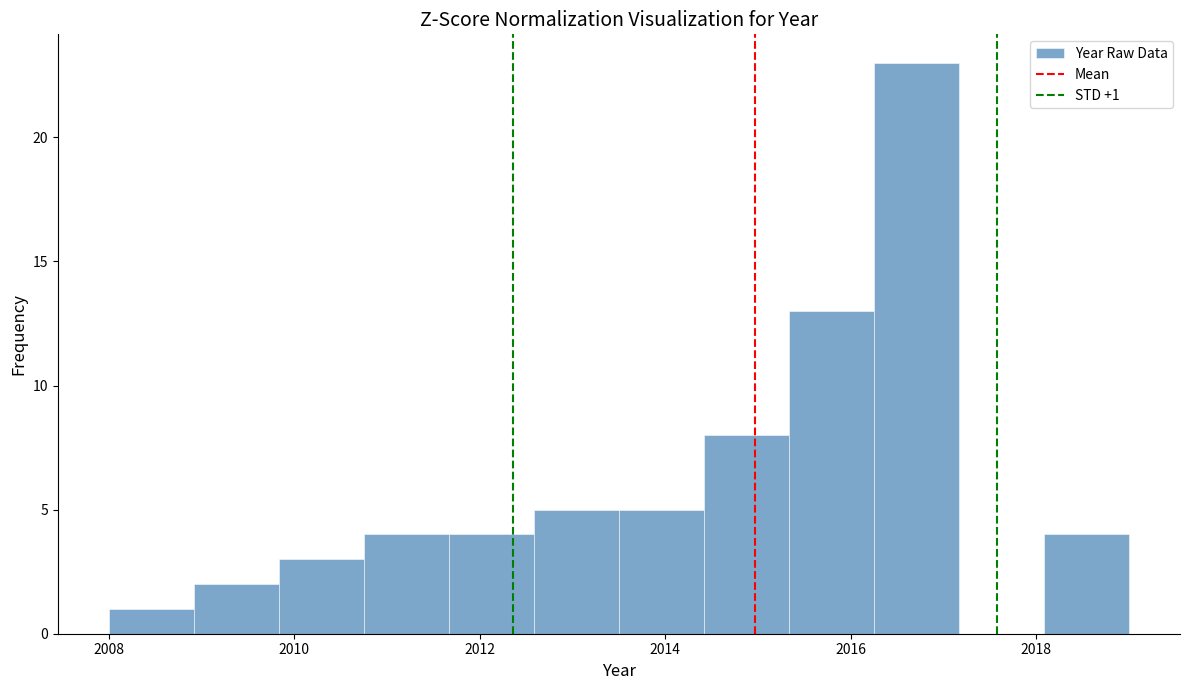

Which range on the x-axis has the tallest bar?

2016.2 to 2017.2